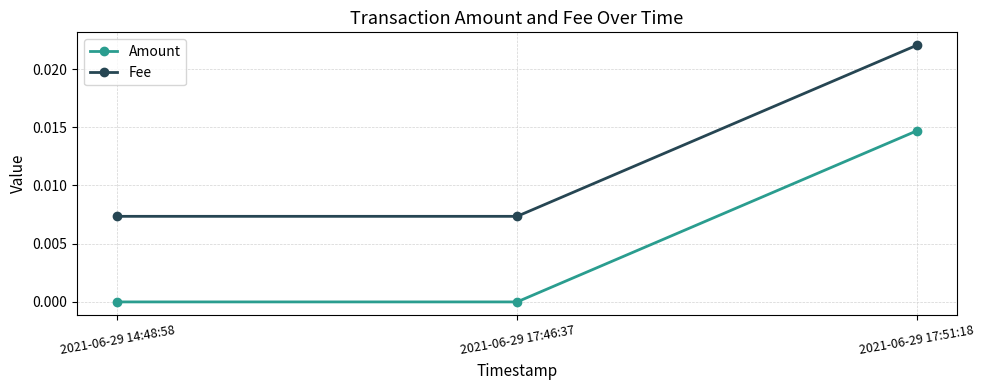

What is the label of the 3rd point from the left?

2021-06-29 17:51:18